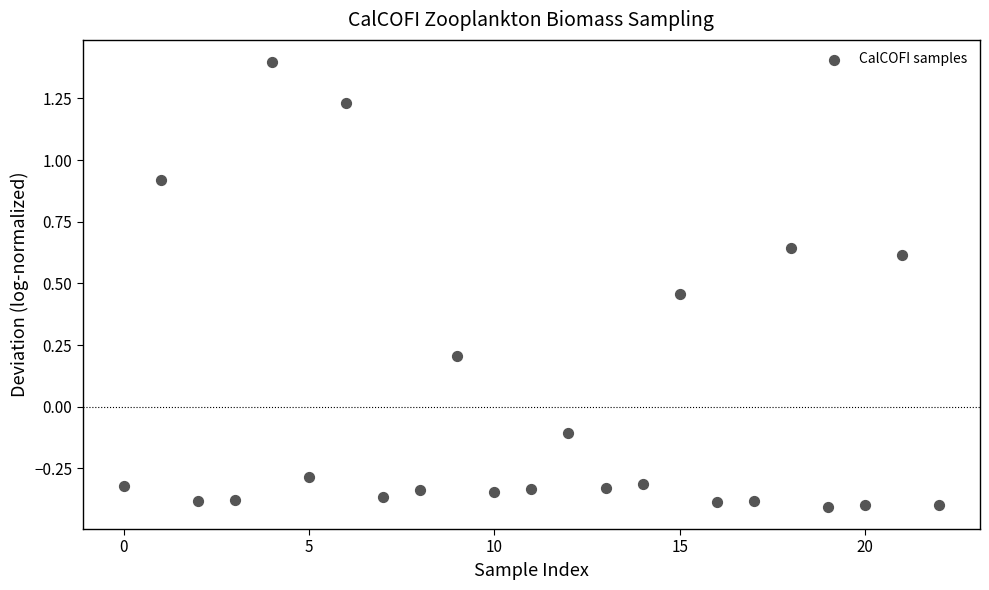

What is the range of Y values (max minus min)?

1.8